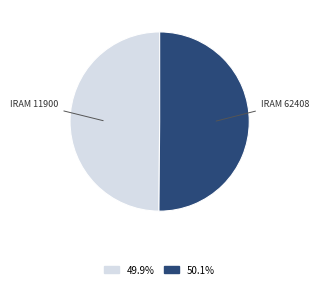

Which category has the smallest portion of the pie?

IRAM 11900 Voluntary Label for Building